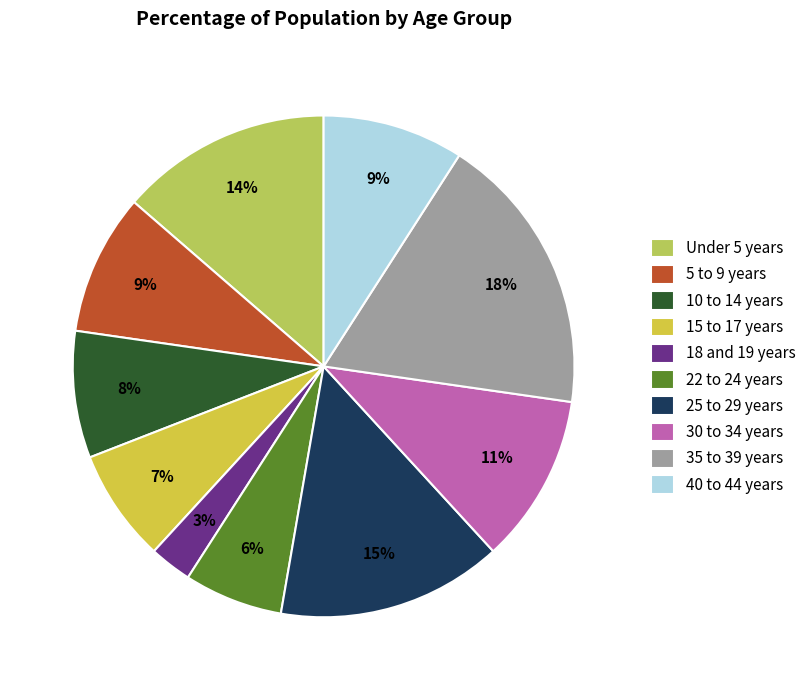

To the nearest percent, what portion does 25 to 29 years represent?

15%